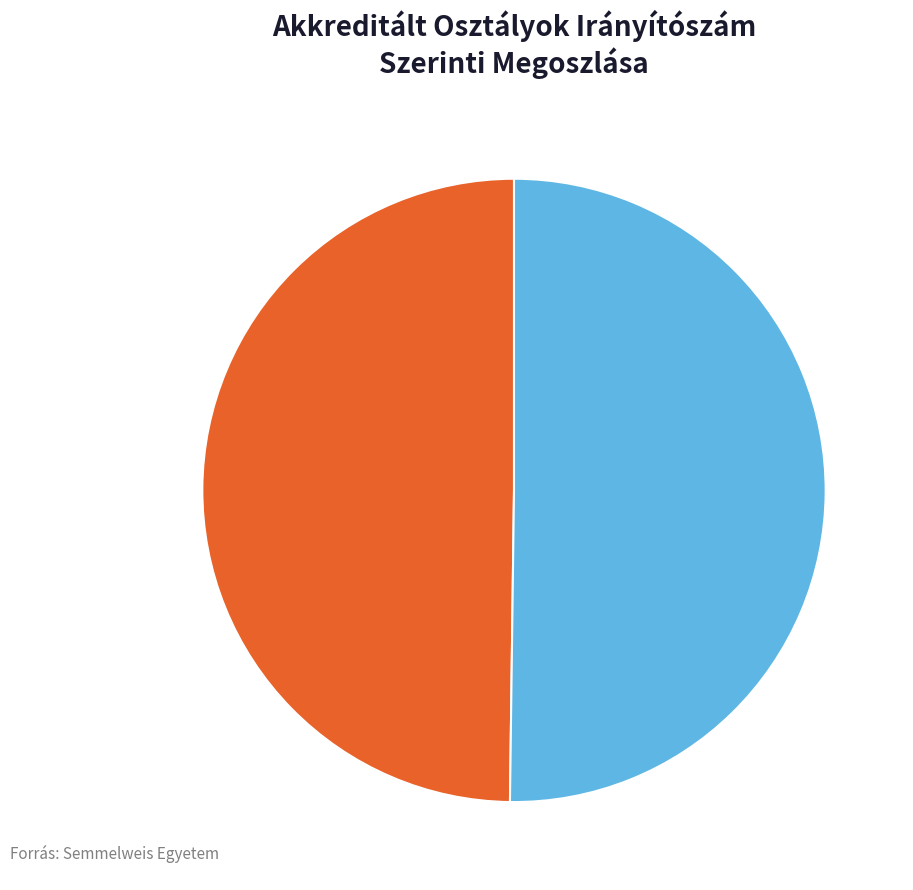

How many segments does this pie chart have?

2